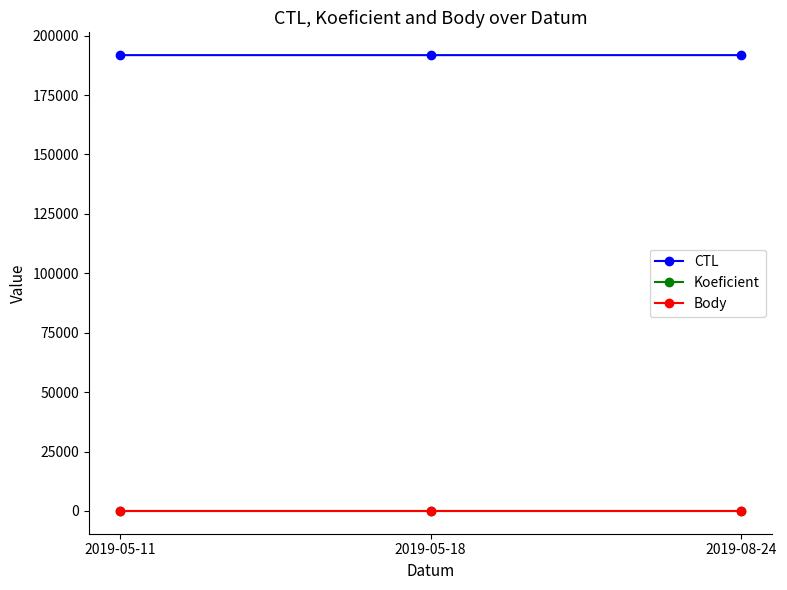

What is the difference between the highest and lowest values at 2019-08-24?

191800